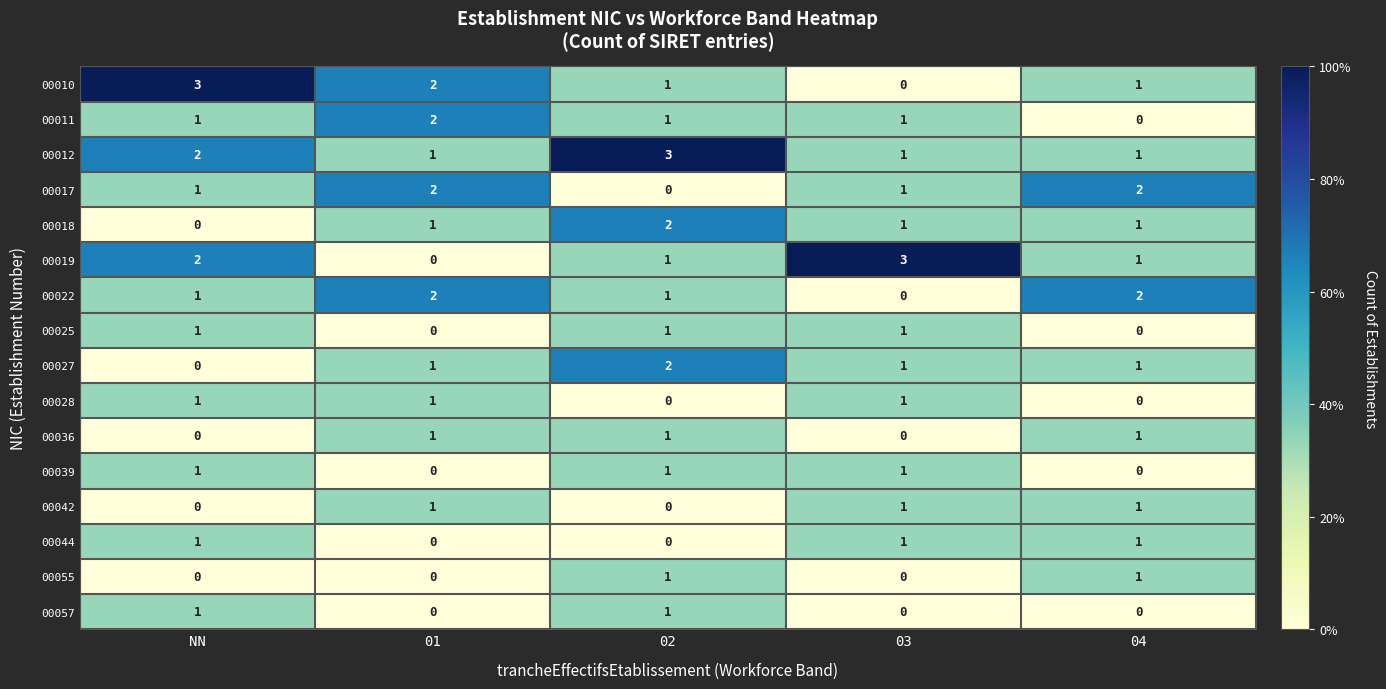

Which series has the largest total across all categories?

00012